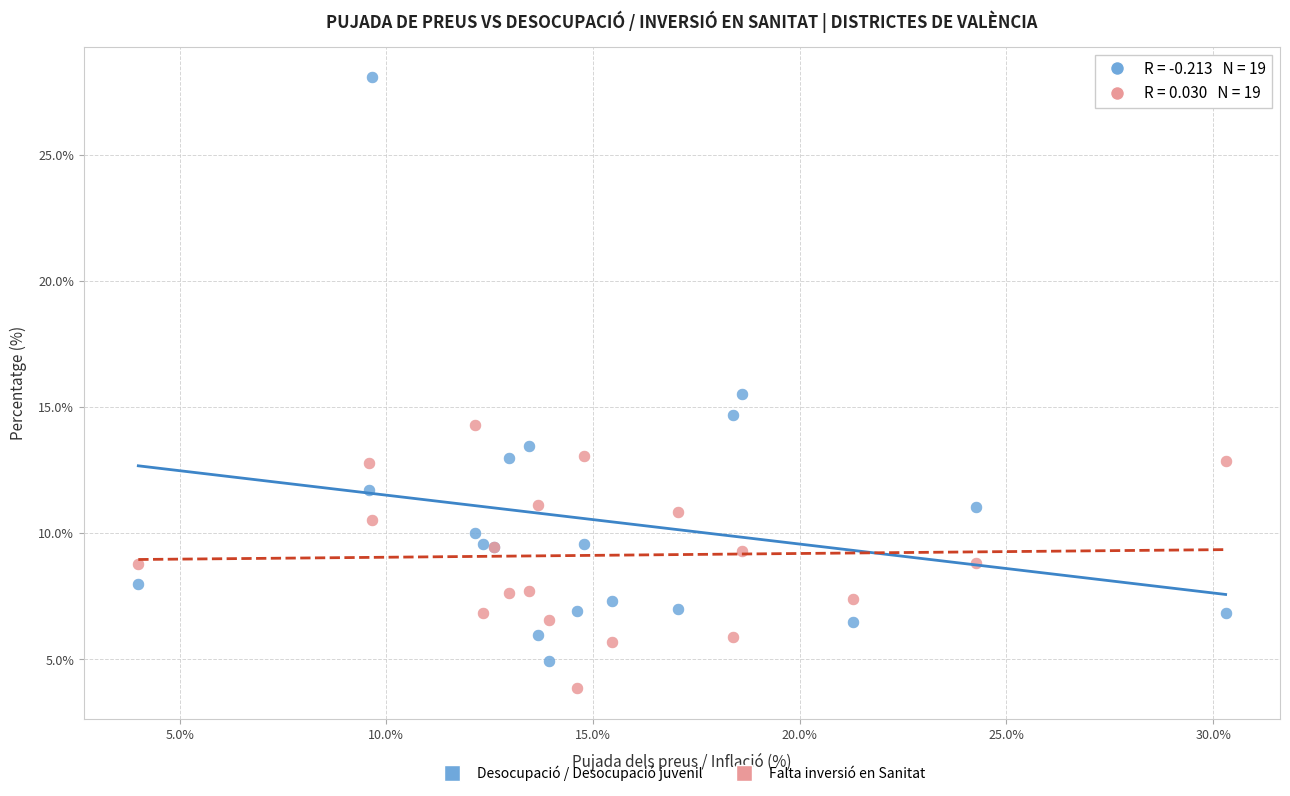

Which series has the largest Y range (max minus min)?

Desocupació / Desocupació juvenil